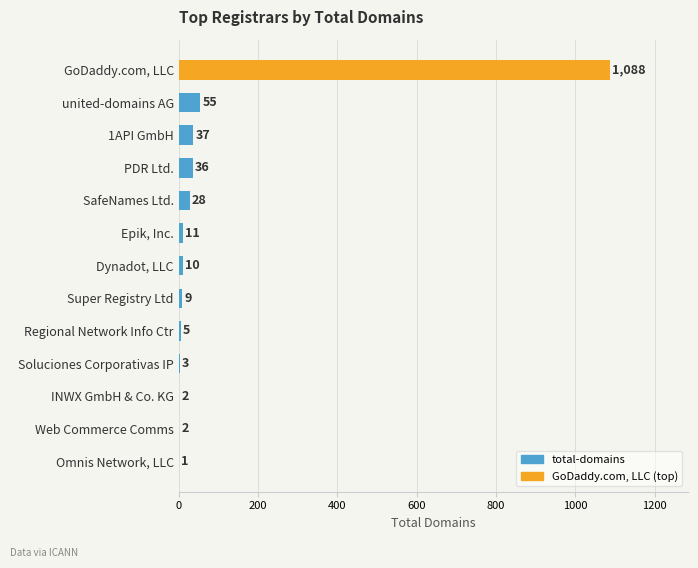

Count the number of categories in the chart.

13